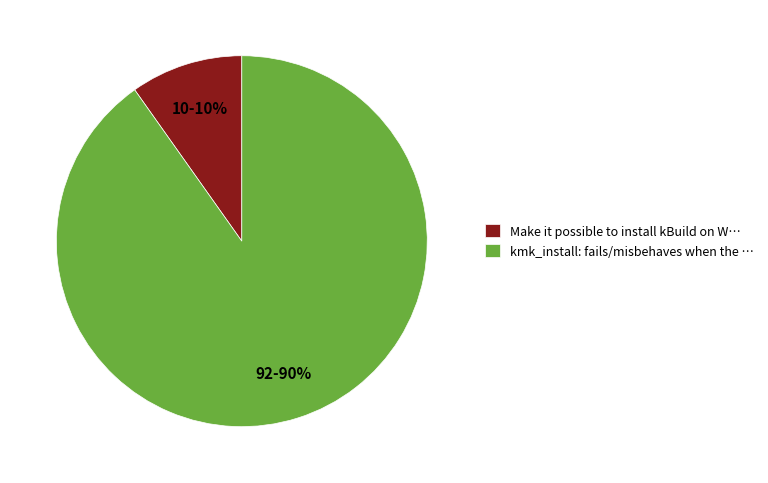

Which category has the biggest portion of the pie?

kmk_install: fails/misbehaves when the …